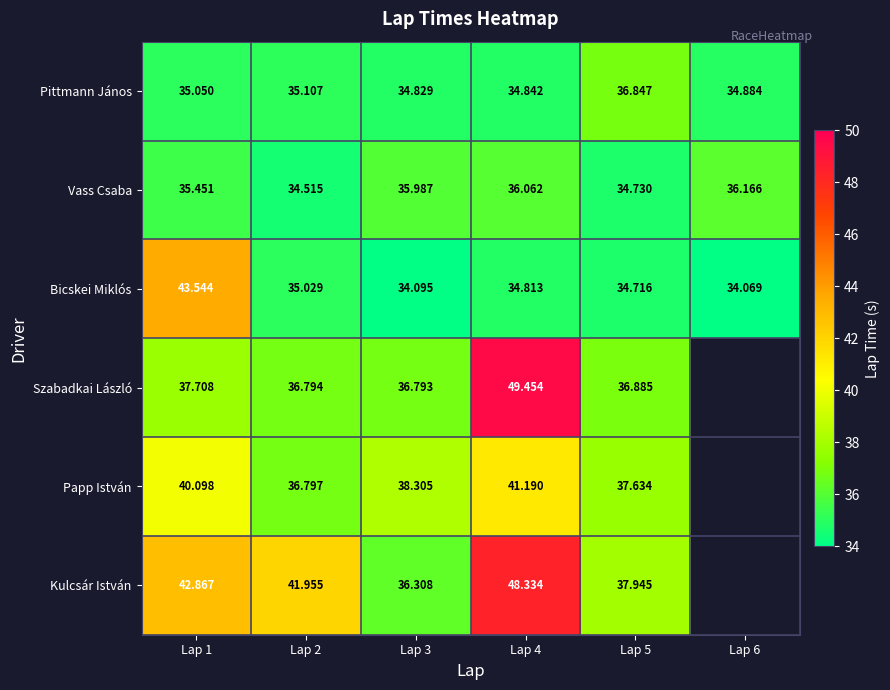

Which series changed the most between Lap 1 and Lap 4?

Szabadkai László